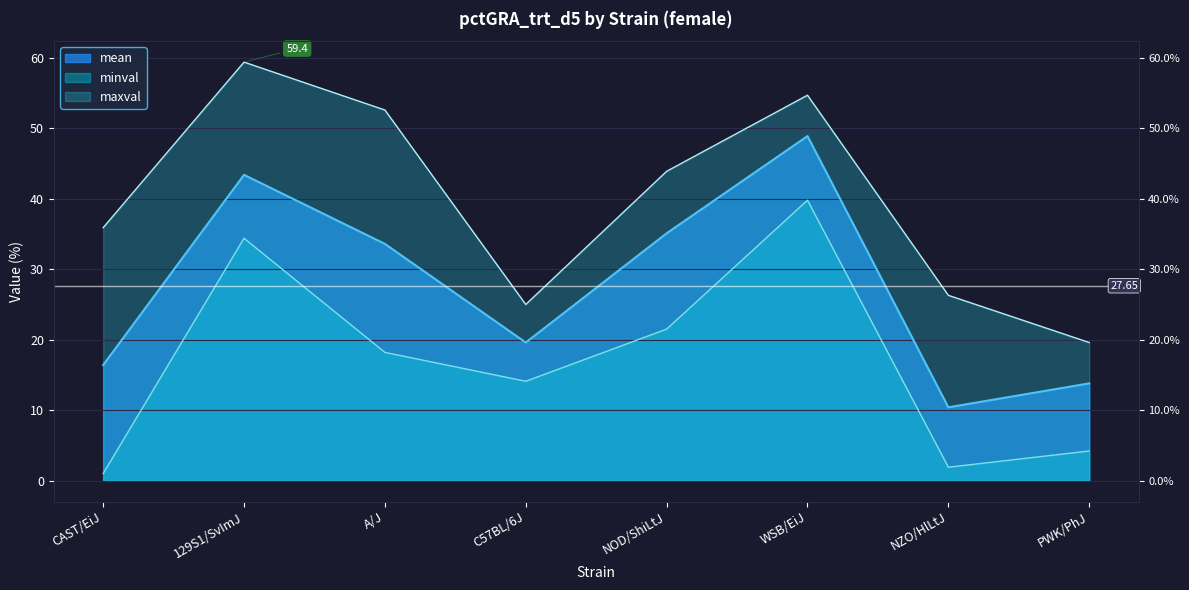

The value of mean at 129S1/SvImJ is 43.4. True or false?

True